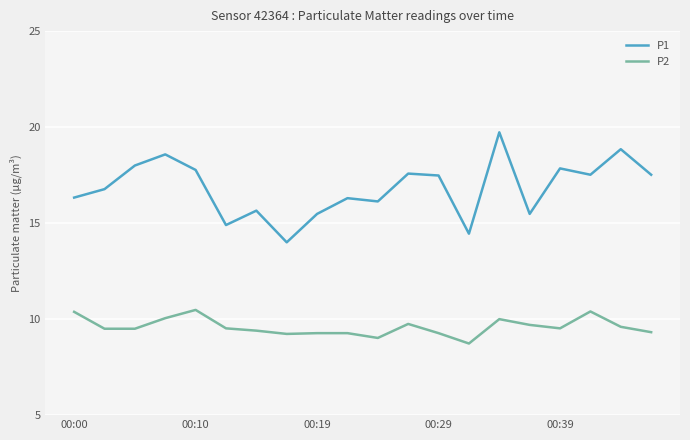

What is the highest value of the P2 series?

10.5